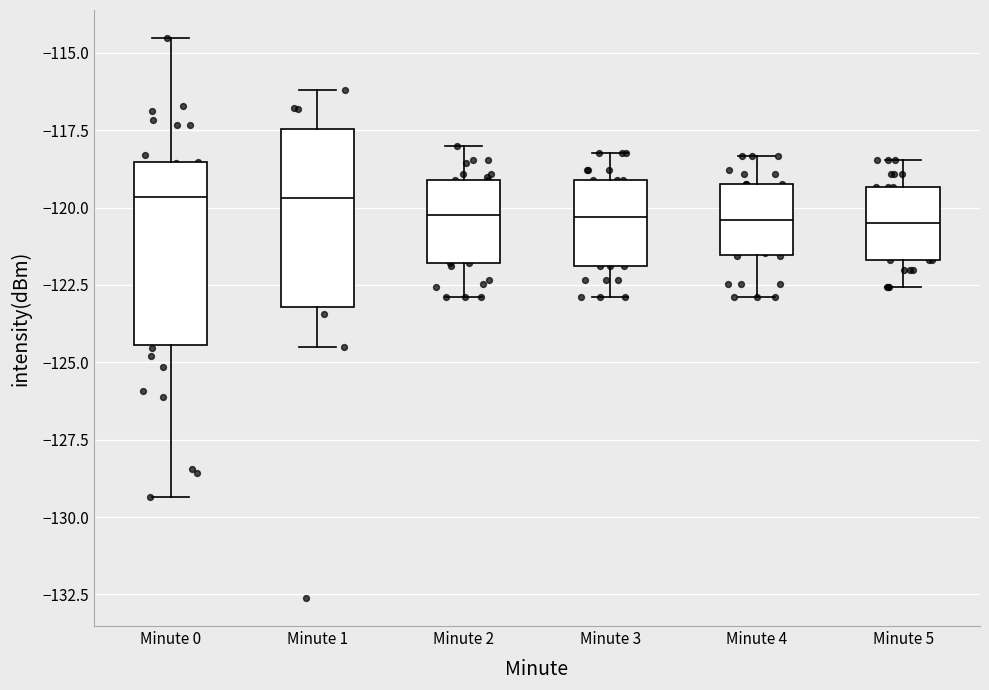

Reading left to right, transcribe this box plot: for each box, give where its median line is, the range the box spans, and where its two whiskers end, as read against the y-axis. The values are not printed on the chart, so give them approximately, as read against the axis.

Minute 0: median -119.5, box -124.5 to -118.5, whiskers -129.5 to -114.5
Minute 1: median -119.5, box -123.0 to -117.5, whiskers -124.5 to -116.0
Minute 2: median -120.0, box -122.0 to -119.0, whiskers -123.0 to -118.0
Minute 3: median -120.5, box -122.0 to -119.0, whiskers -123.0 to -118.0
Minute 4: median -120.5, box -121.5 to -119.0, whiskers -123.0 to -118.5
Minute 5: median -120.5, box -121.5 to -119.5, whiskers -122.5 to -118.5